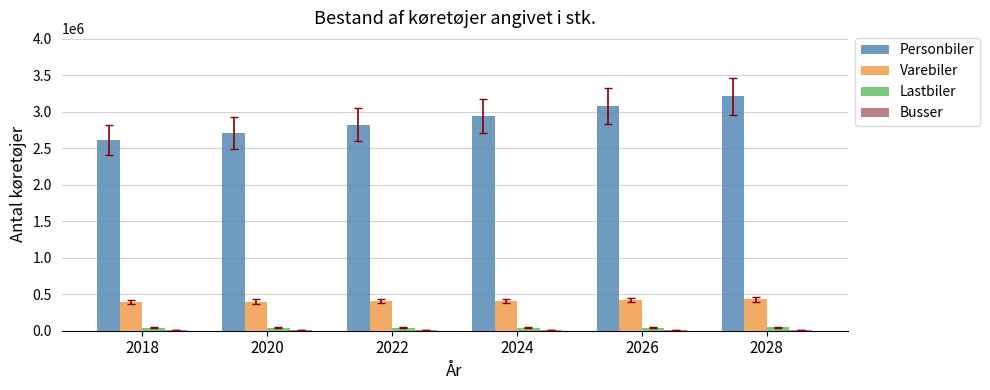

What is the highest value of the Varebiler series?

433400